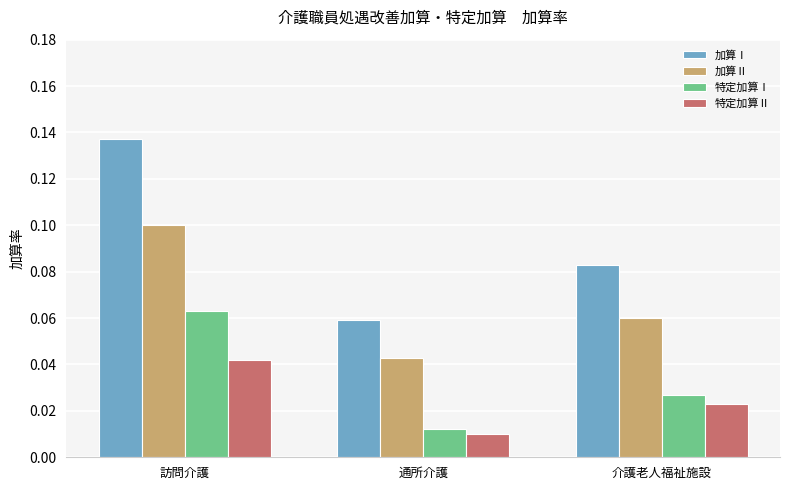

Which series has the largest range (max minus min)?

加算Ⅰ